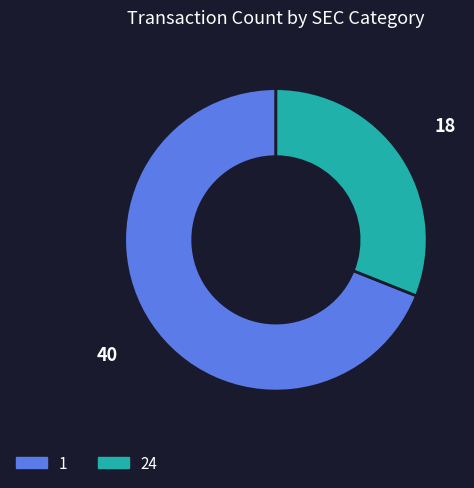

Is there any slice that represents more than half of the pie?

Yes